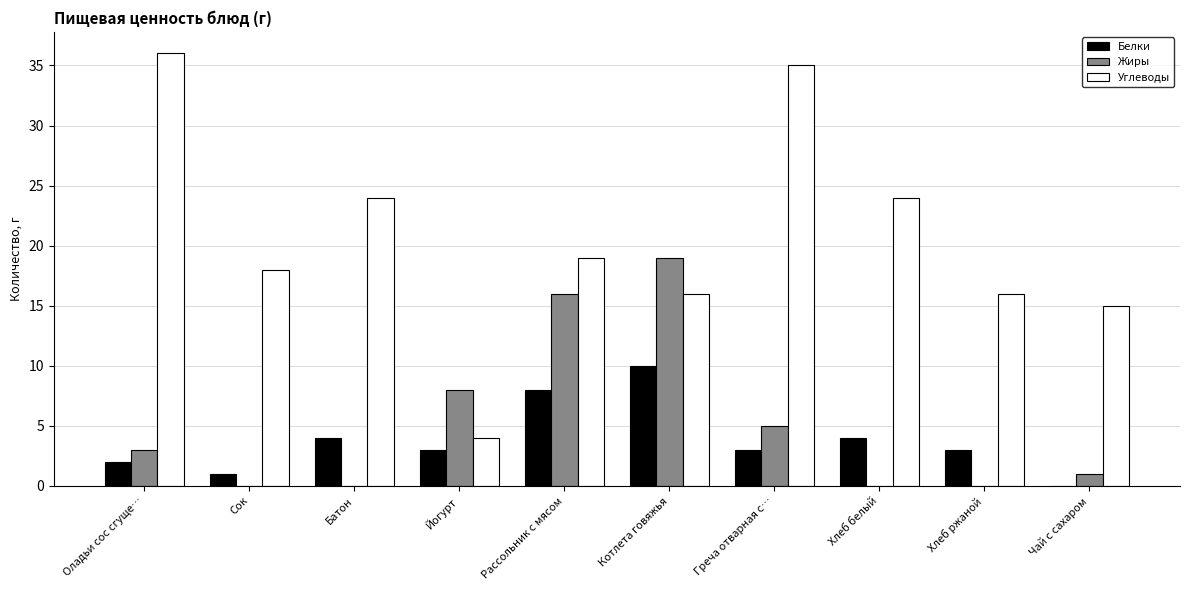

What is the total value across all series at Греча отварная с…?

43